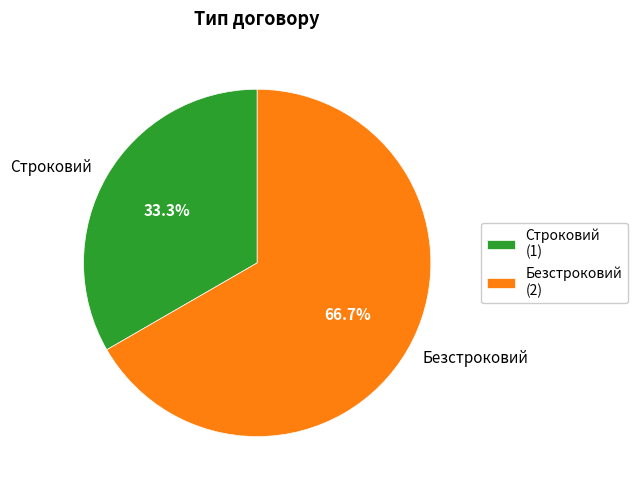

What is the largest slice in the pie chart?

Безстроковий